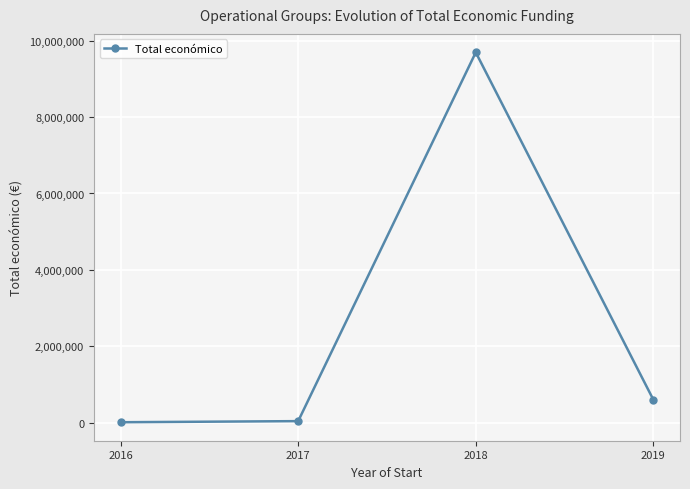

What is the difference between the values at 2018 and 2017?

9659108